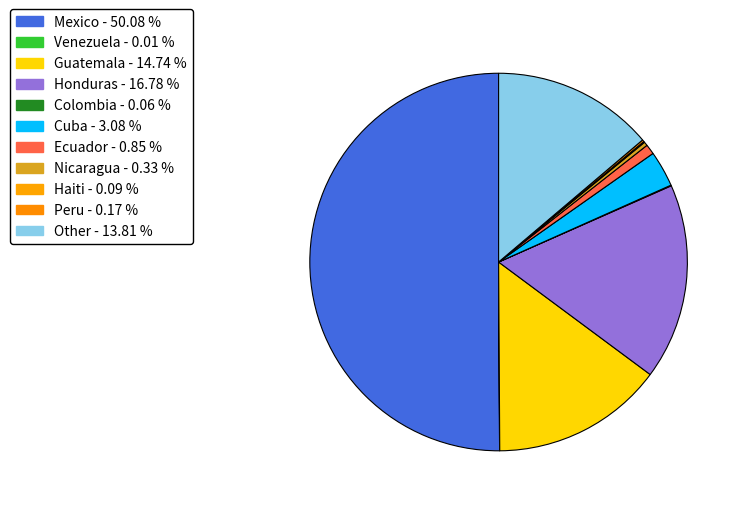

What is the ratio of the value at Mexico to the value at Colombia?

865.2